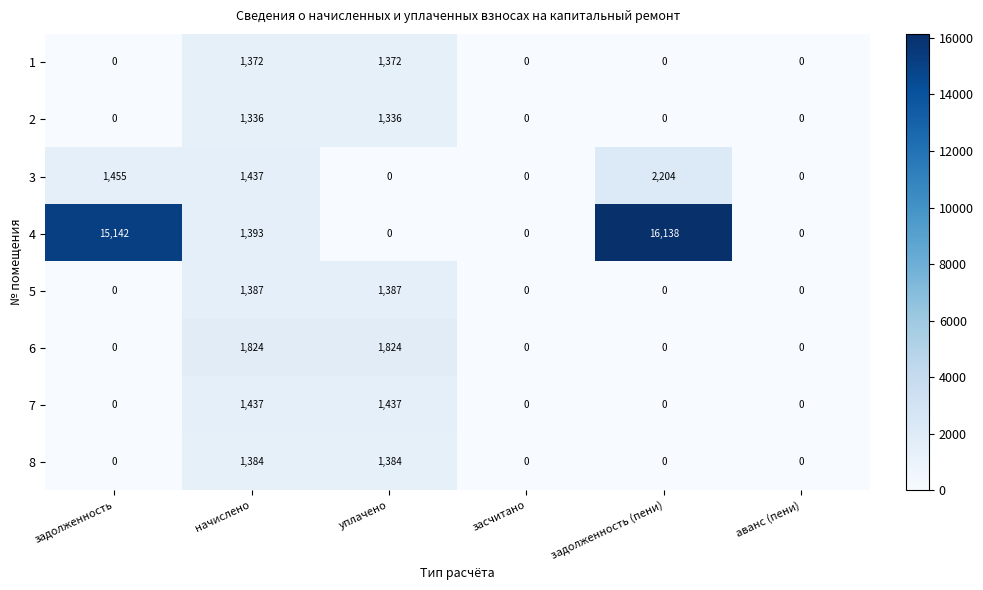

How many positive values does the 3 series have?

3